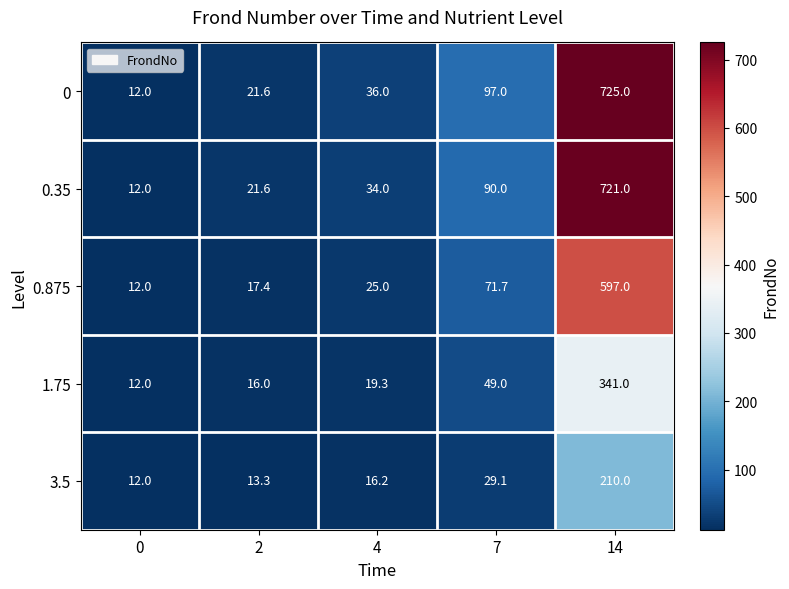

How many data points does each series have?

5